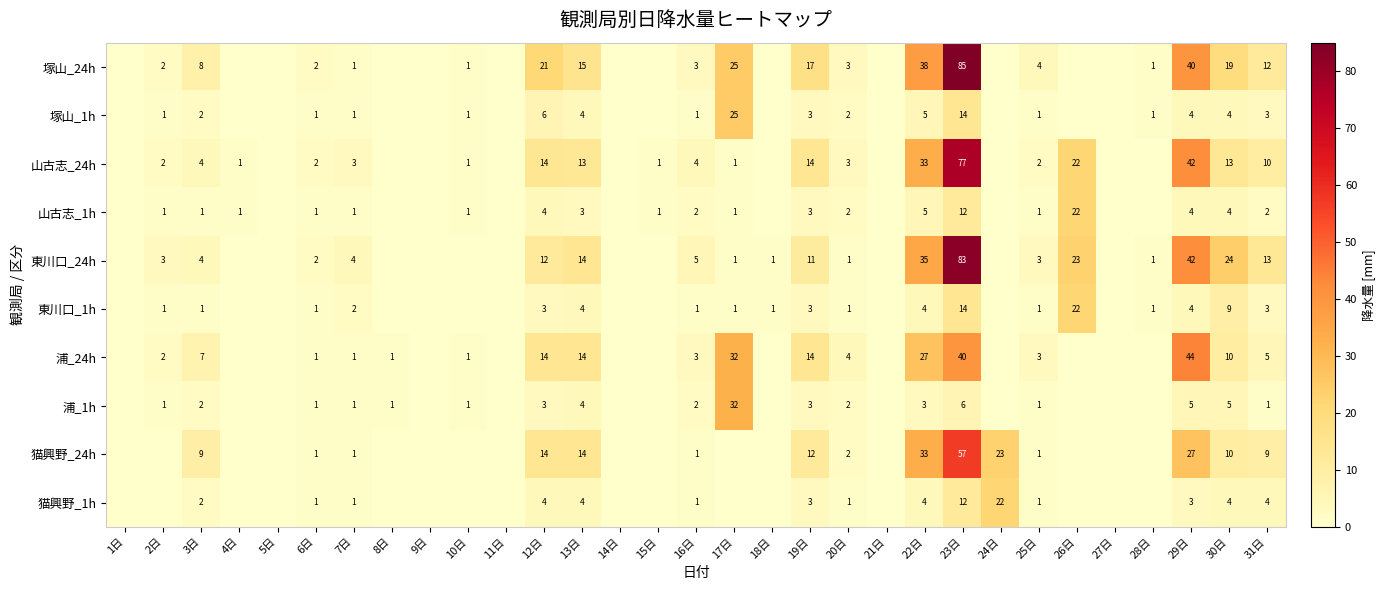

What is the sum of the 東川口_1h values at 20日 and 29日?

5